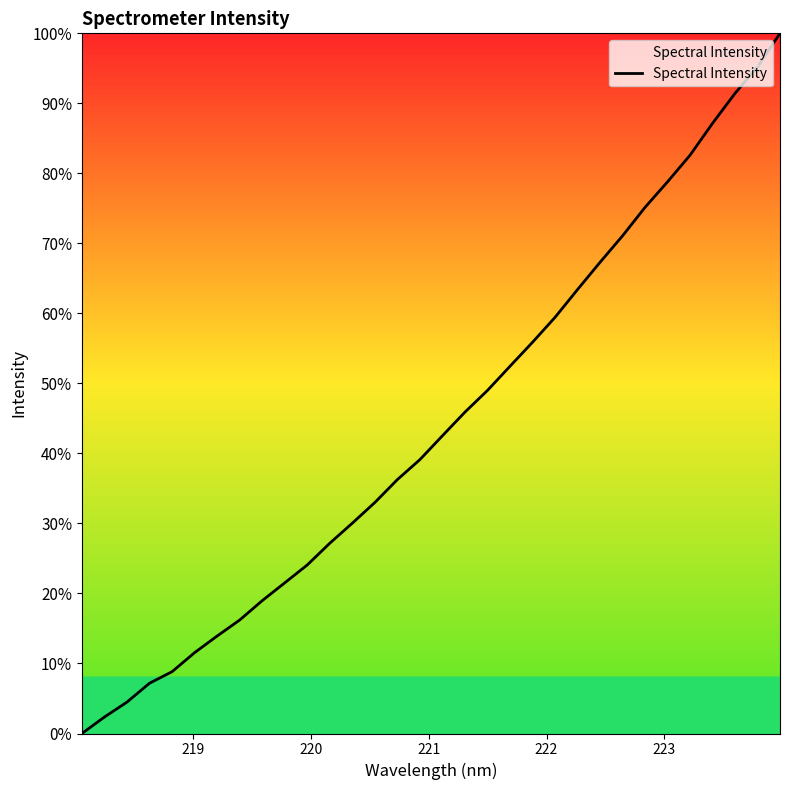

What is the difference between the maximum and minimum values?

100.0